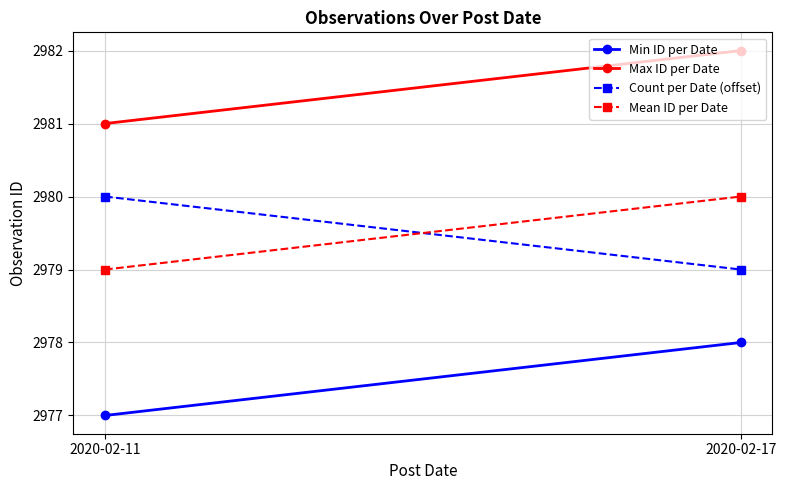

What is the minimum value for Count per Date (offset)?

2979